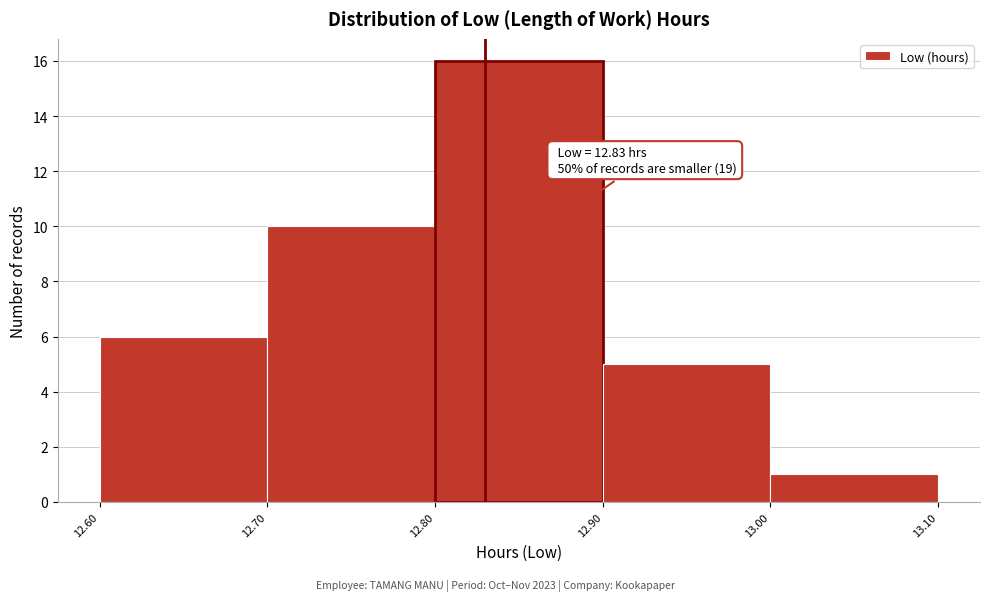

Which range on the x-axis has the tallest bar?

12.80 to 12.90